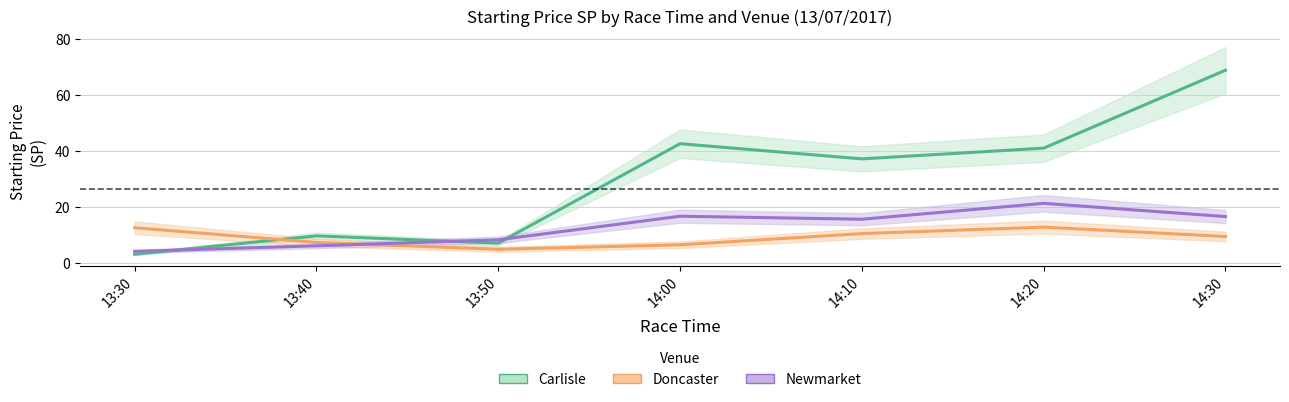

The Newmarket series shows 6.1 at 13:40. True or false?

True